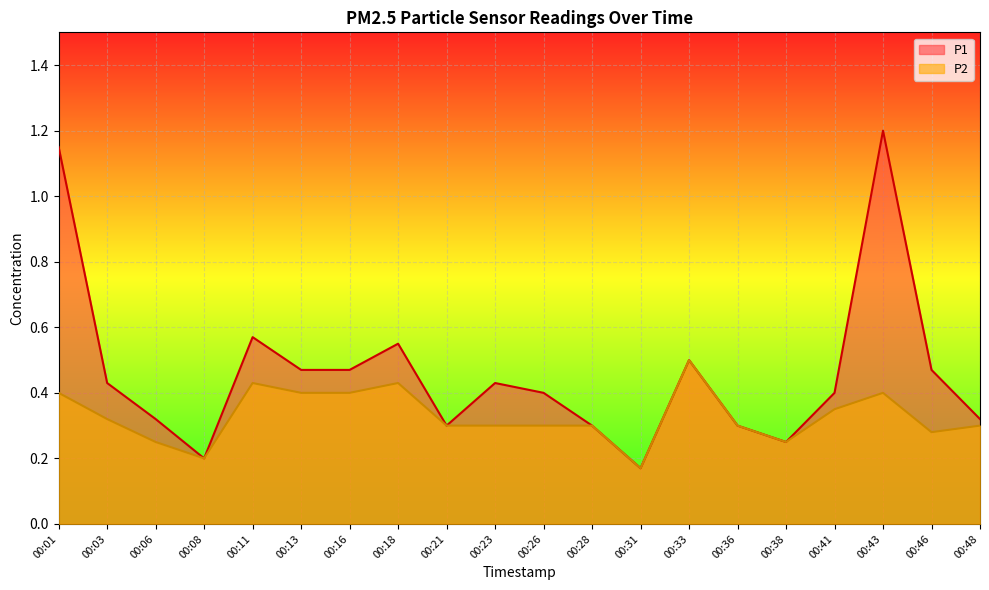

Rank the series at 00:06 from lowest to highest value.

P2, P1